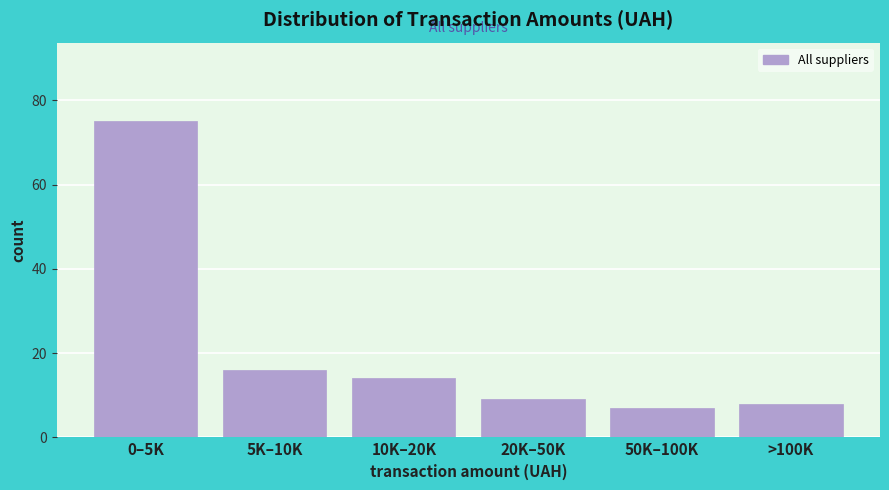

Reading left to right, what are all the values shown in this chart?

75	16	14	9	7	8